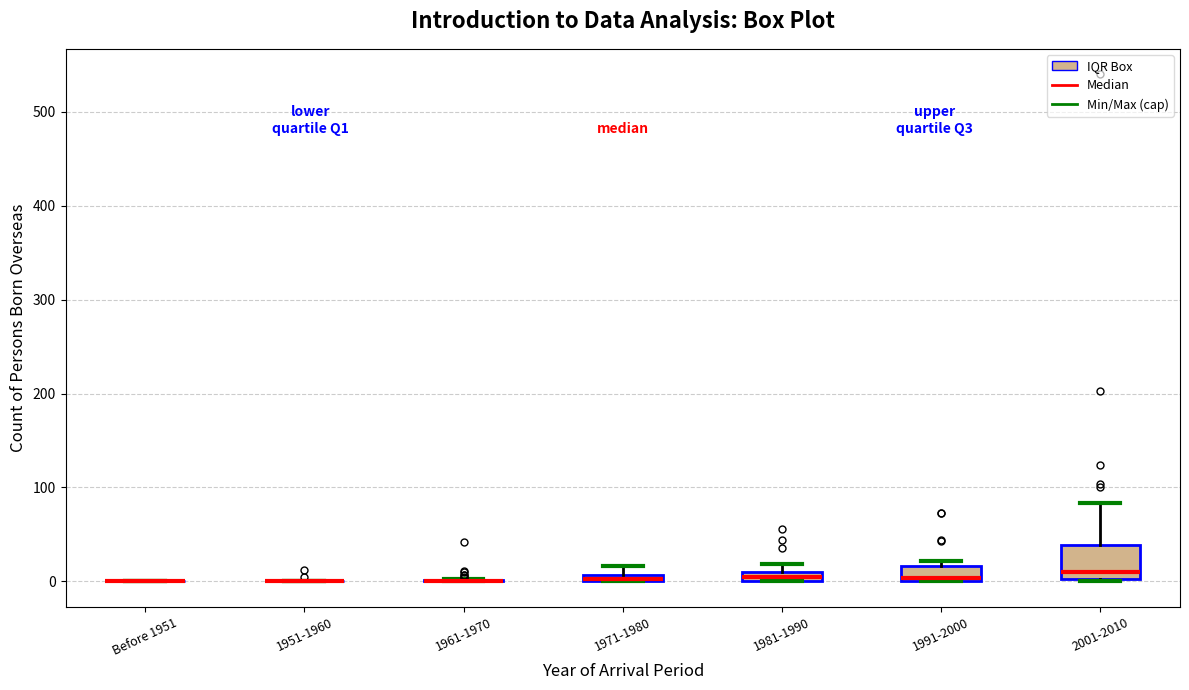

Which box is the tallest, from its lower edge to its upper edge?

2001-2010